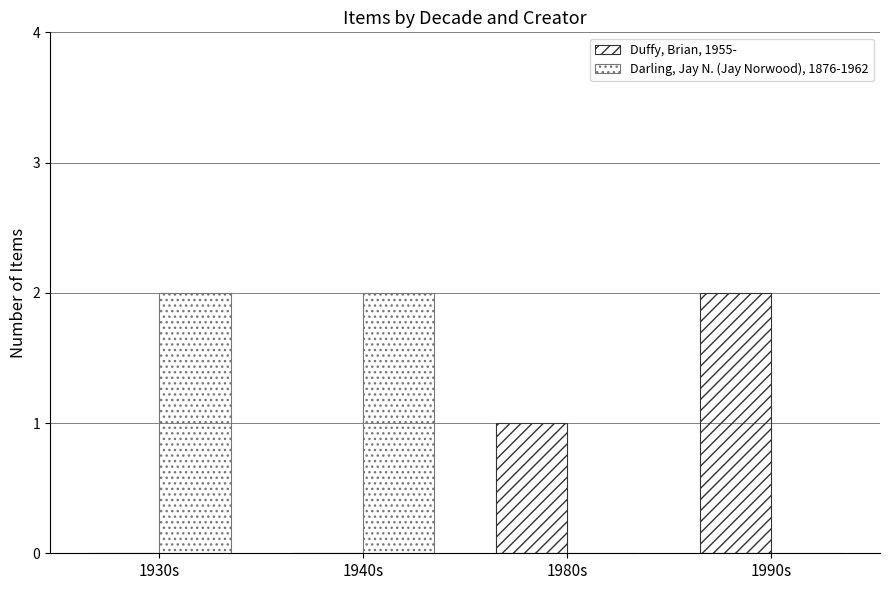

What is the difference between the second highest and second lowest values in the Darling, Jay N. (Jay Norwood), 1876-1962 series?

2